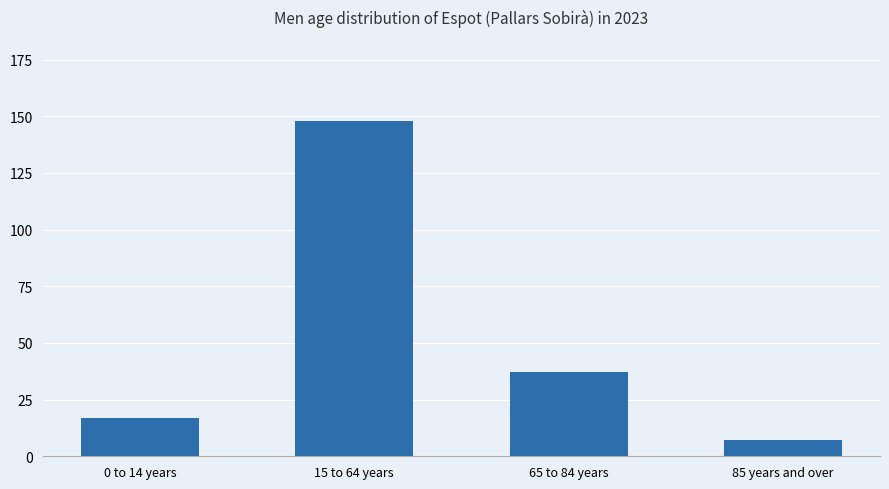

What is the sum of all values?

209